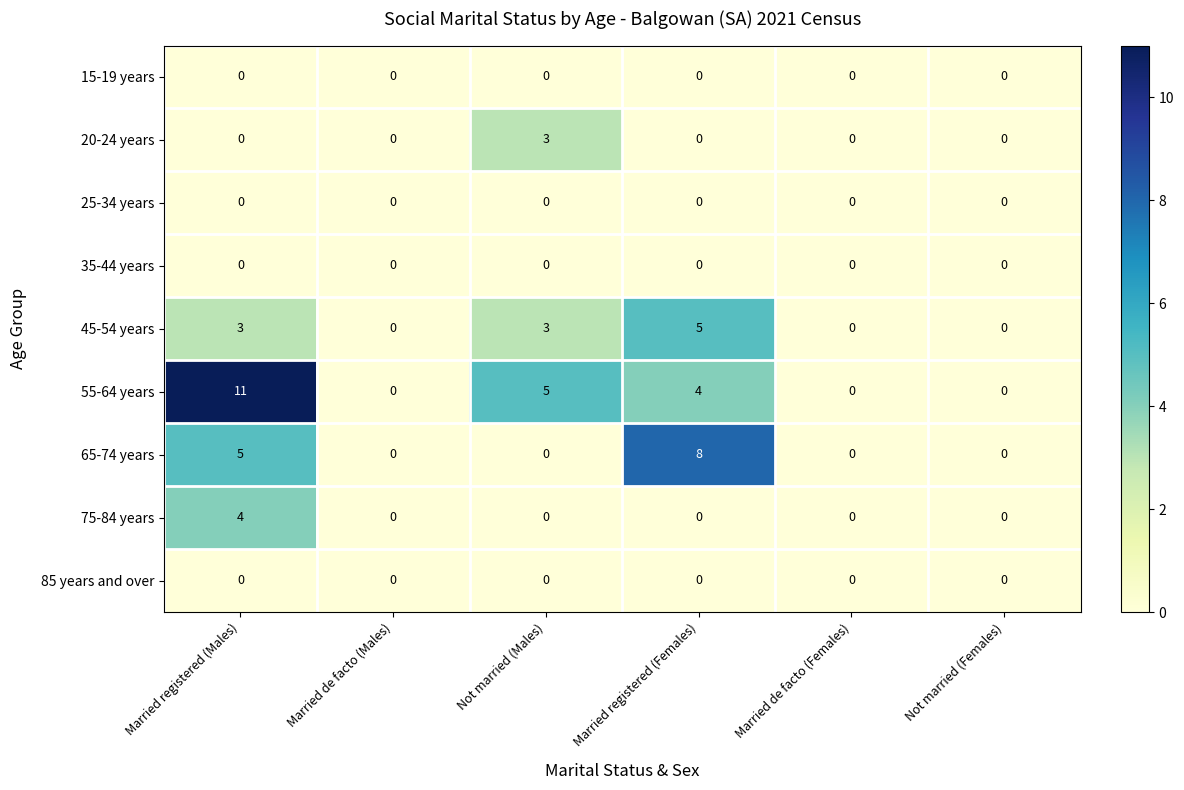

Is it true that 20-24 years equals 0 at Married de facto (Males)?

True